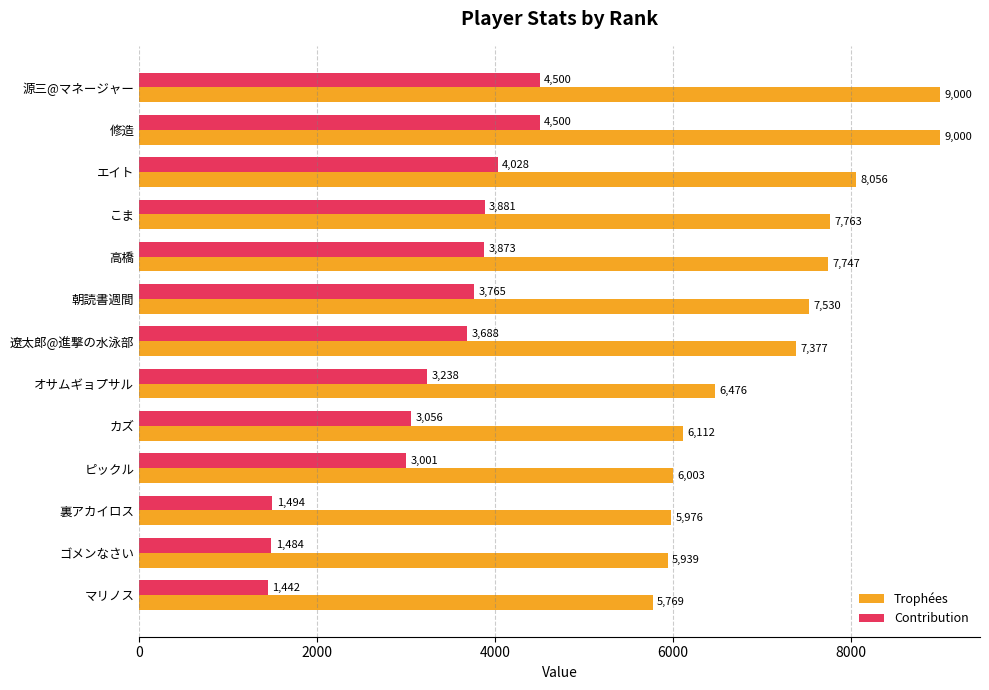

Which series has the widest spread of values?

Trophées